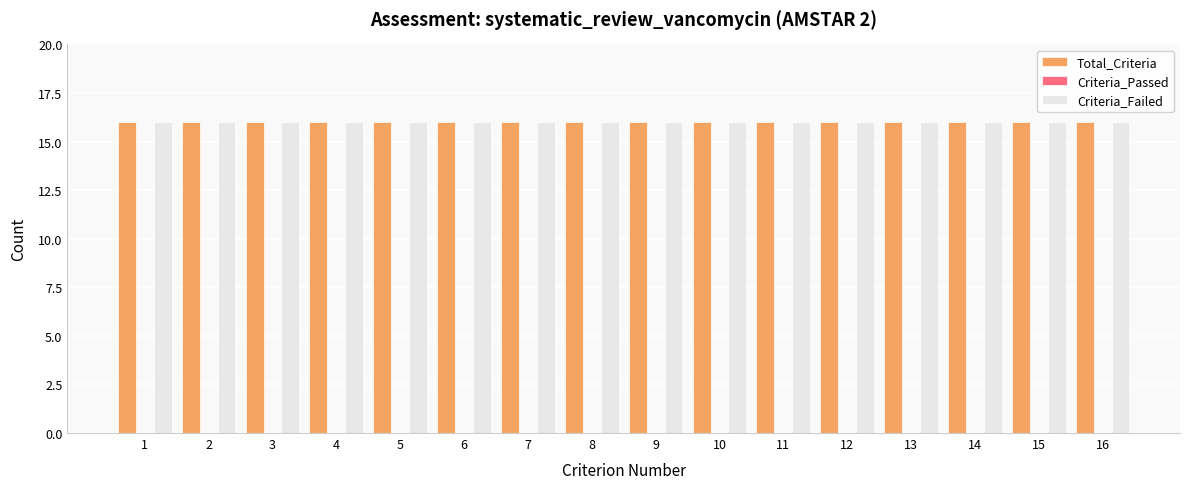

Between 3 and 13, which is larger?

3